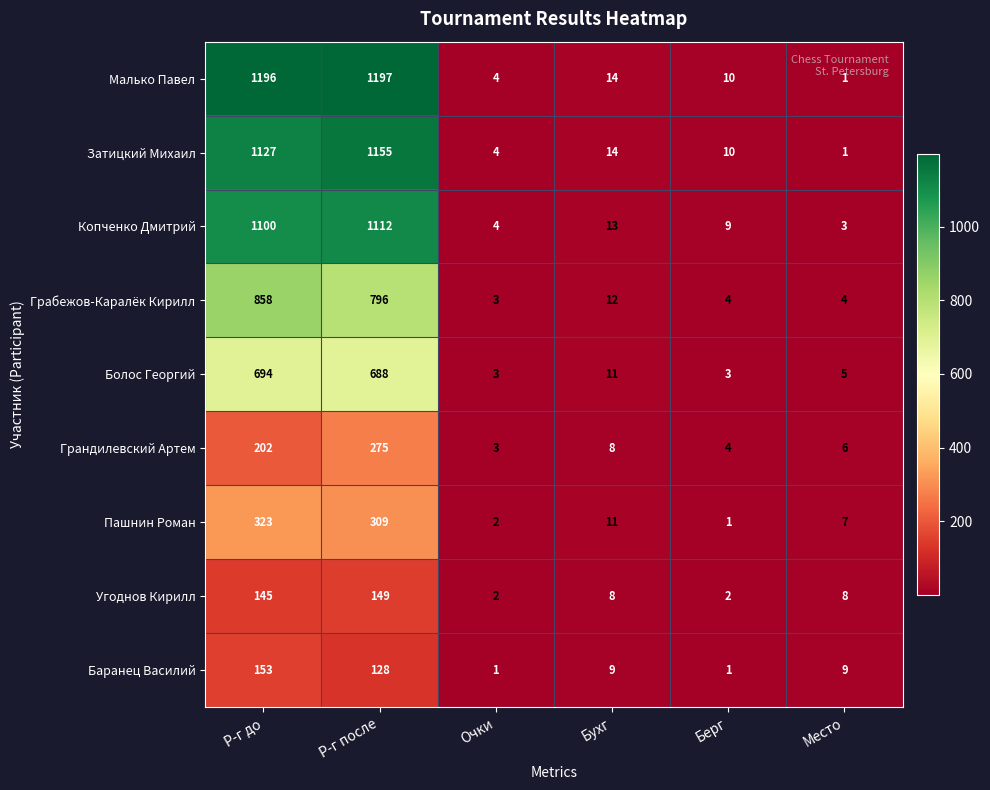

What is the maximum value for Затицкий Михаил?

1155